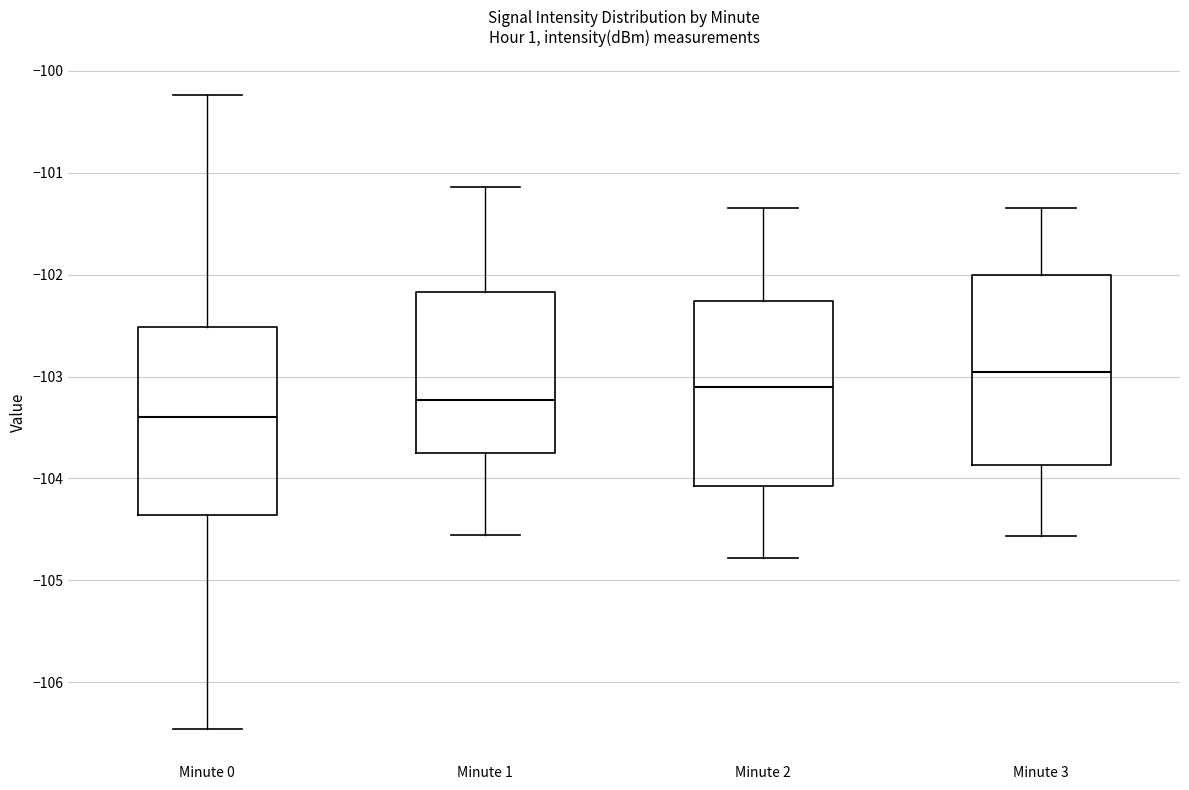

Which box's median line is the highest?

Minute 3